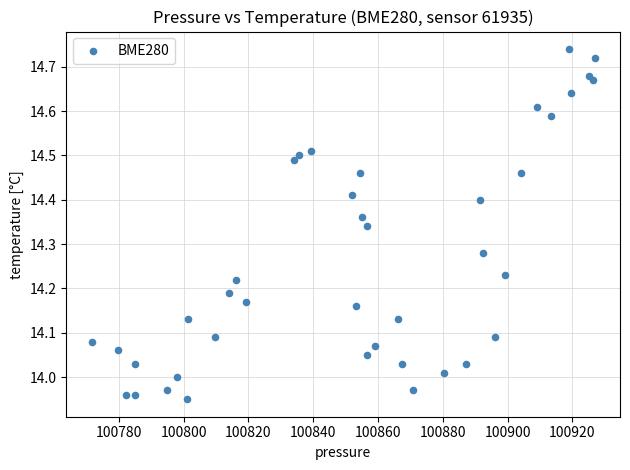

What is the range of Y values (max minus min)?

0.8